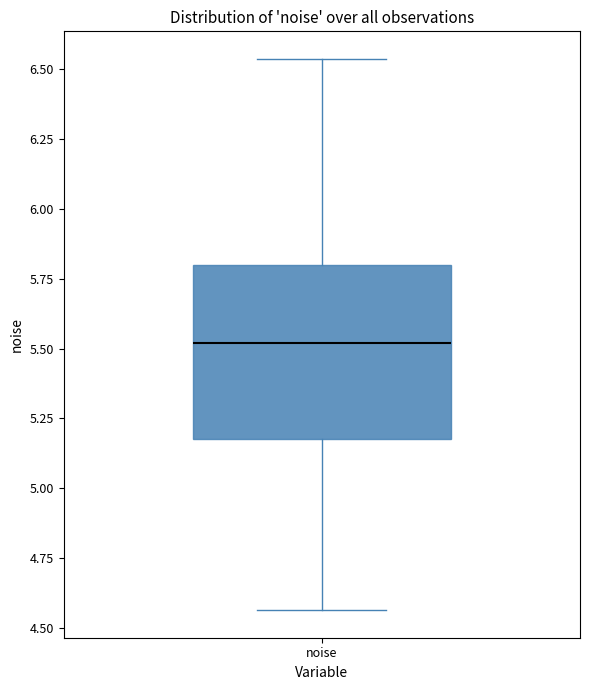

Where is the upper edge of the box for noise on the y-axis? The values are not printed on the chart, so give them approximately, as read against the axis.

5.80